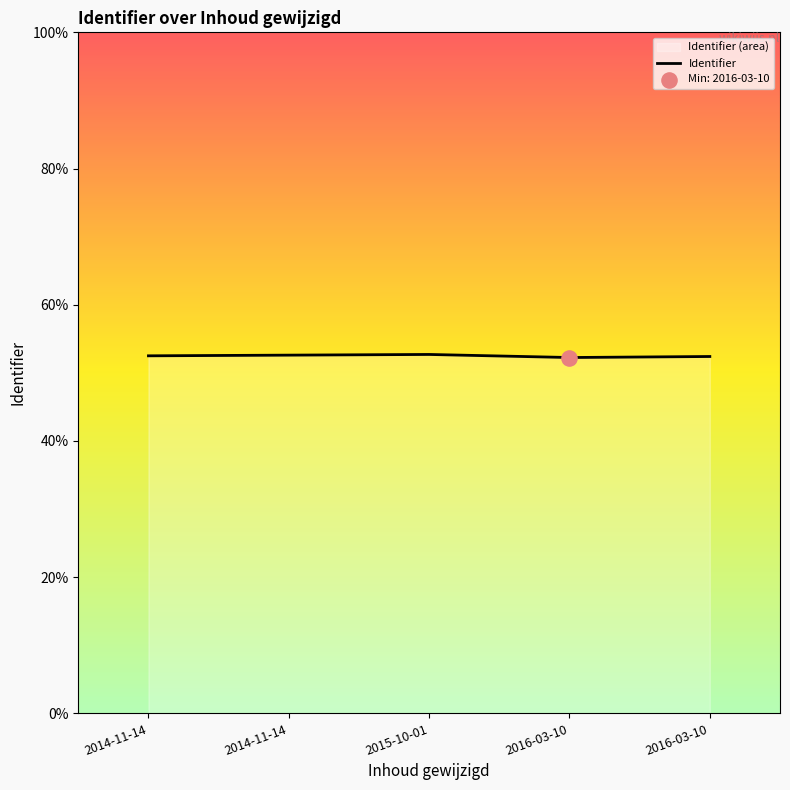

What is the ratio of the value at 2016-03-10 to the value at 2014-11-14?

1.0